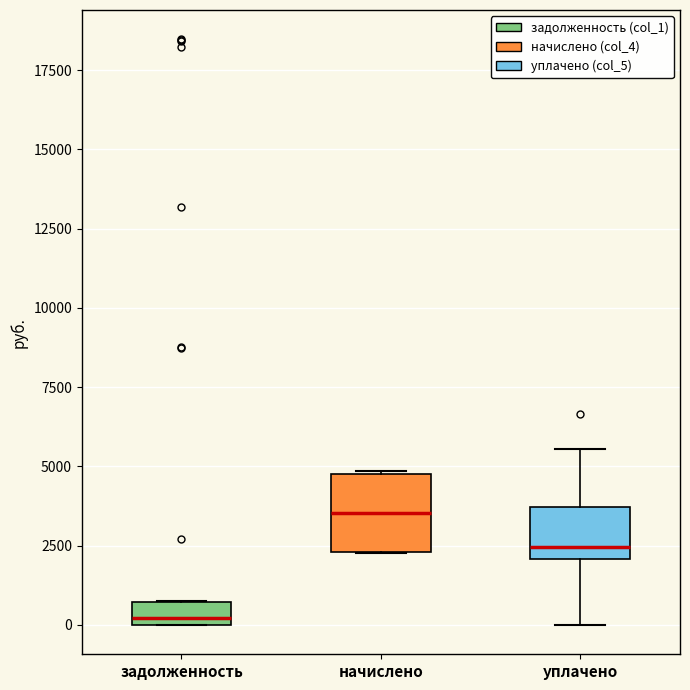

Which box's median line is the highest?

начислено